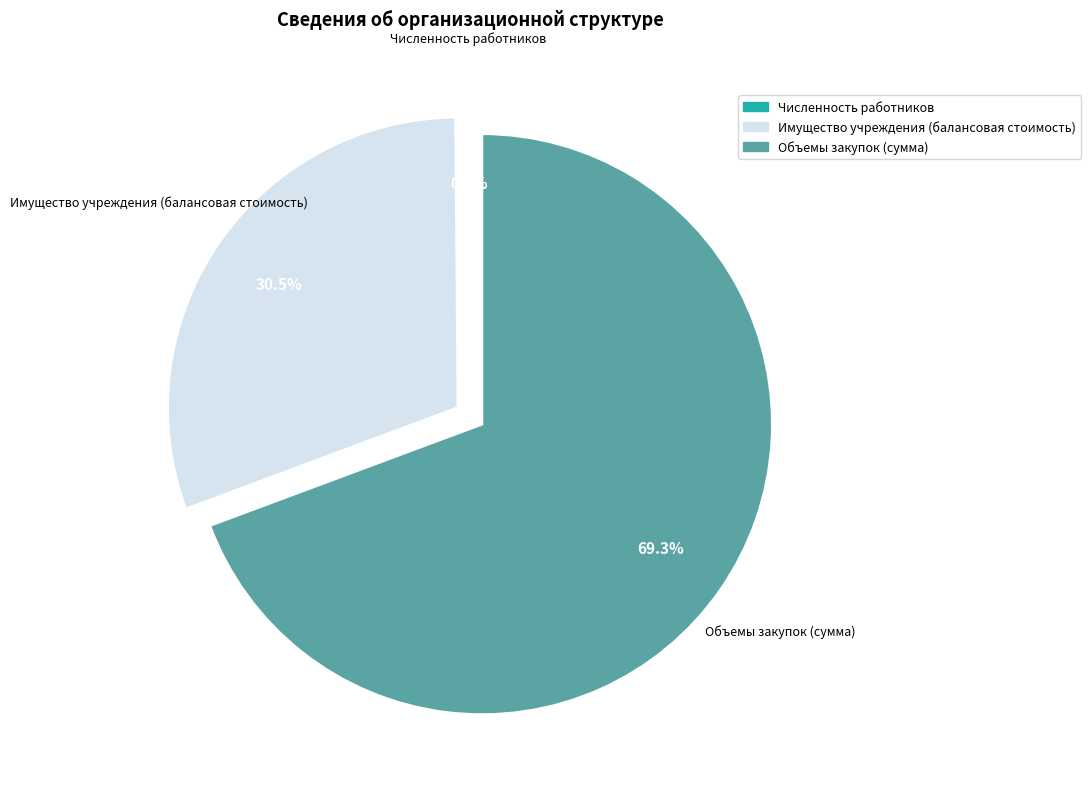

Does any single category account for the majority?

Yes